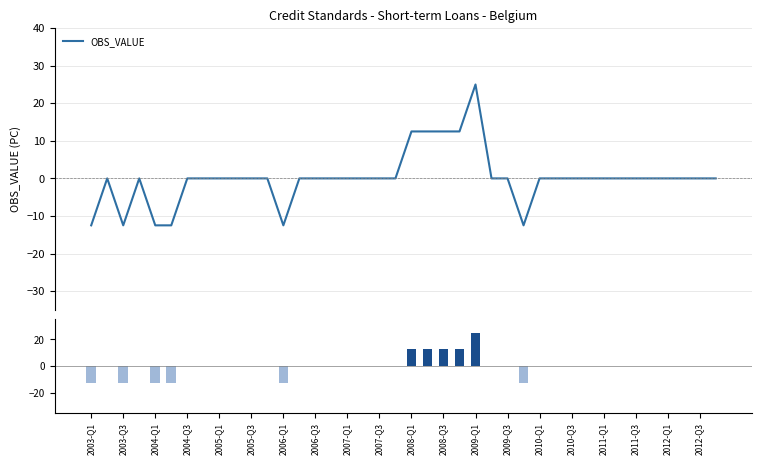

What is the maximum value for OBS_VALUE?

25.0